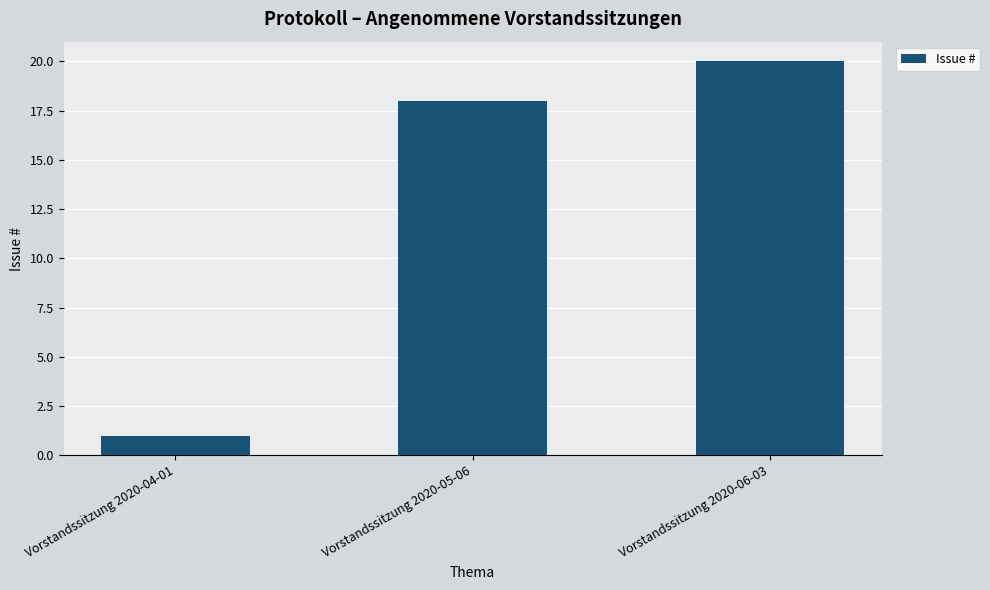

Rank the categories by value from lowest to highest.

Vorstandssitzung 2020-04-01, Vorstandssitzung 2020-05-06, Vorstandssitzung 2020-06-03